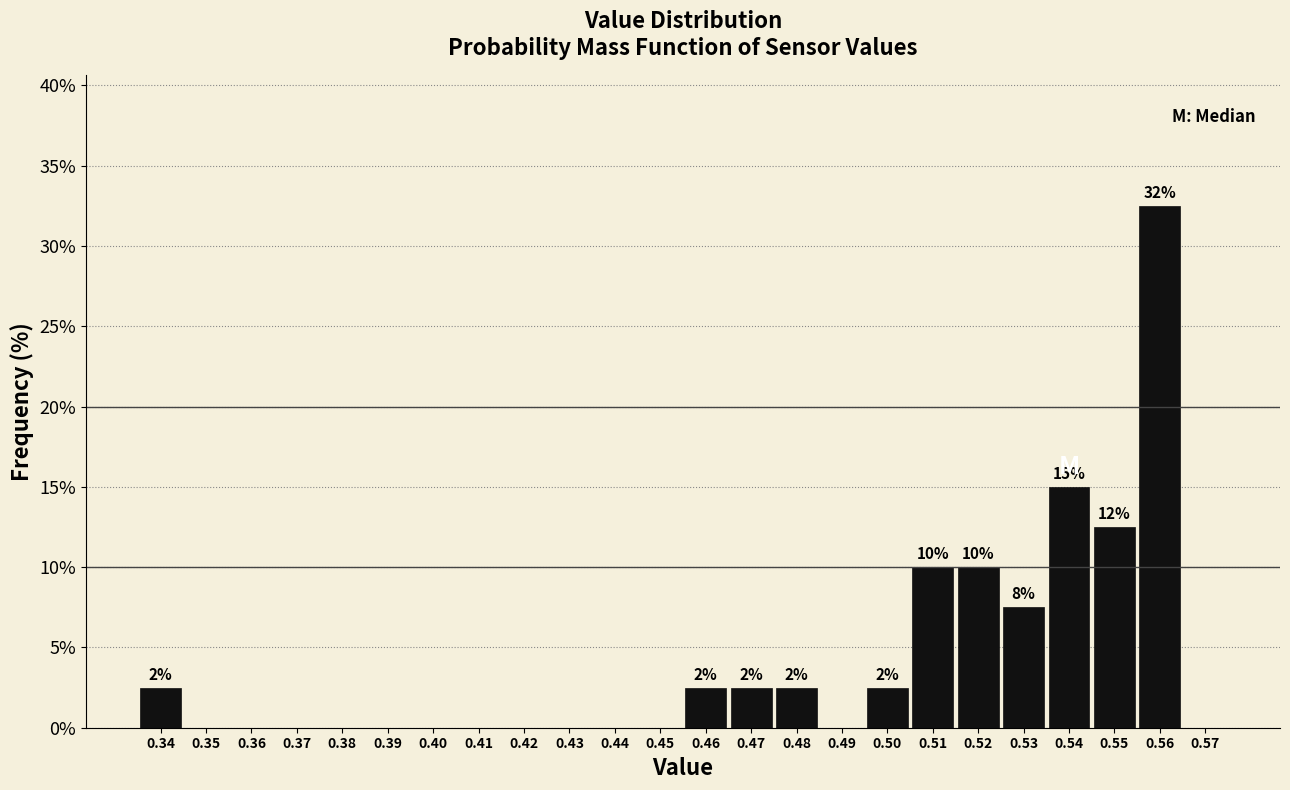

Over which range of the x-axis is the bar tallest?

0.555 to 0.565